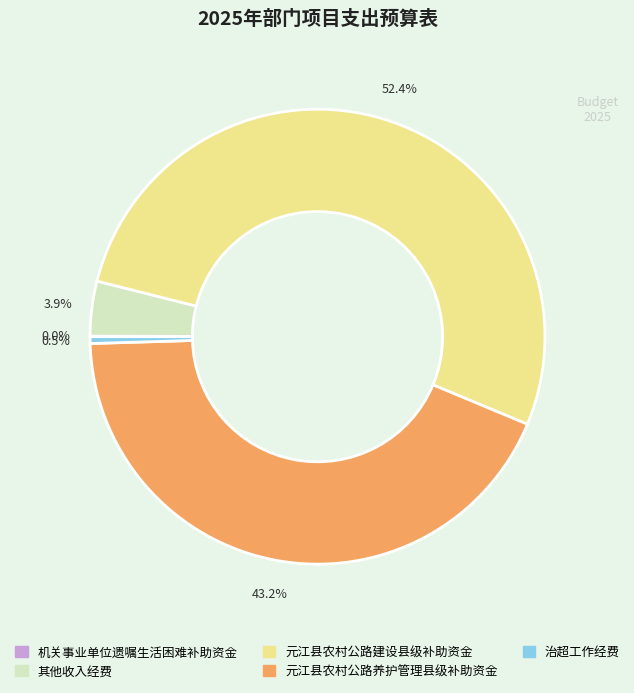

Which category has the biggest portion of the pie?

元江县农村公路建设县级补助资金